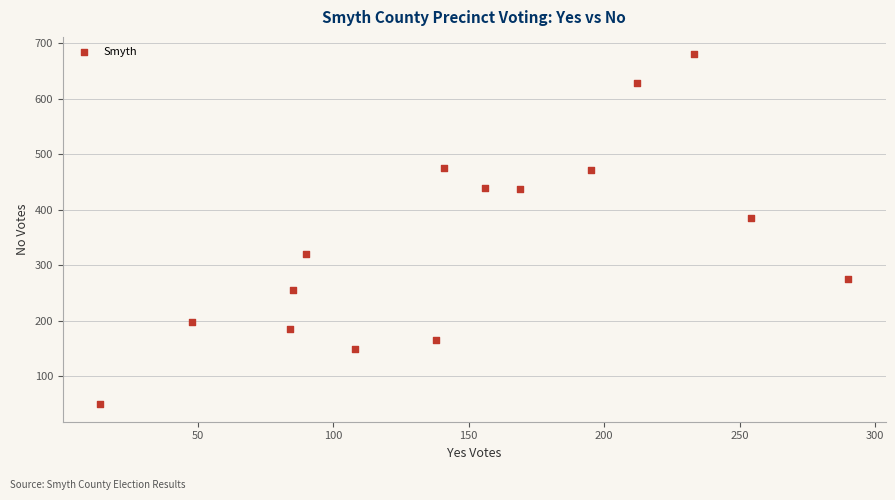

What is the range of X values (max minus min)?

276